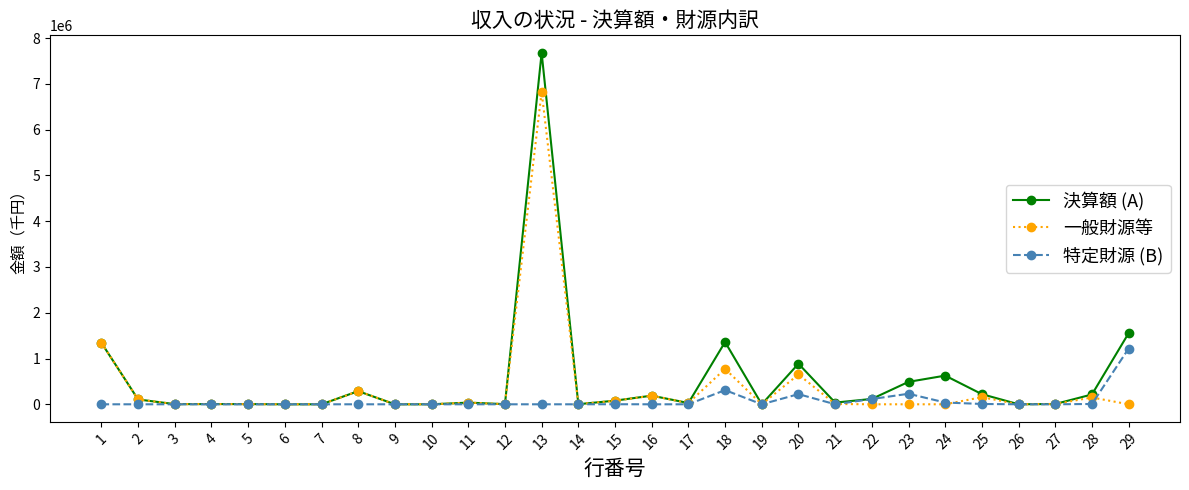

The value of 一般財源等 at 1 is 1343826. True or false?

True